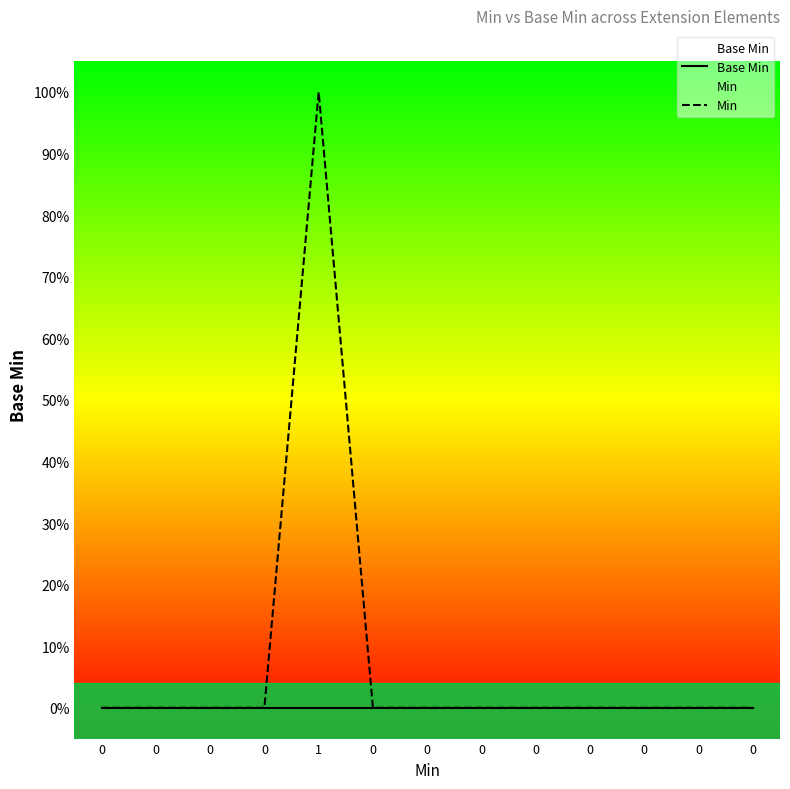

Reading right to left, list all the values displayed in this chart.

Base Min: 0	0	0	0	0	0	0	0	0	0	0	0	0
Min: 0	0	0	0	0	0	0	0	1	0	0	0	0